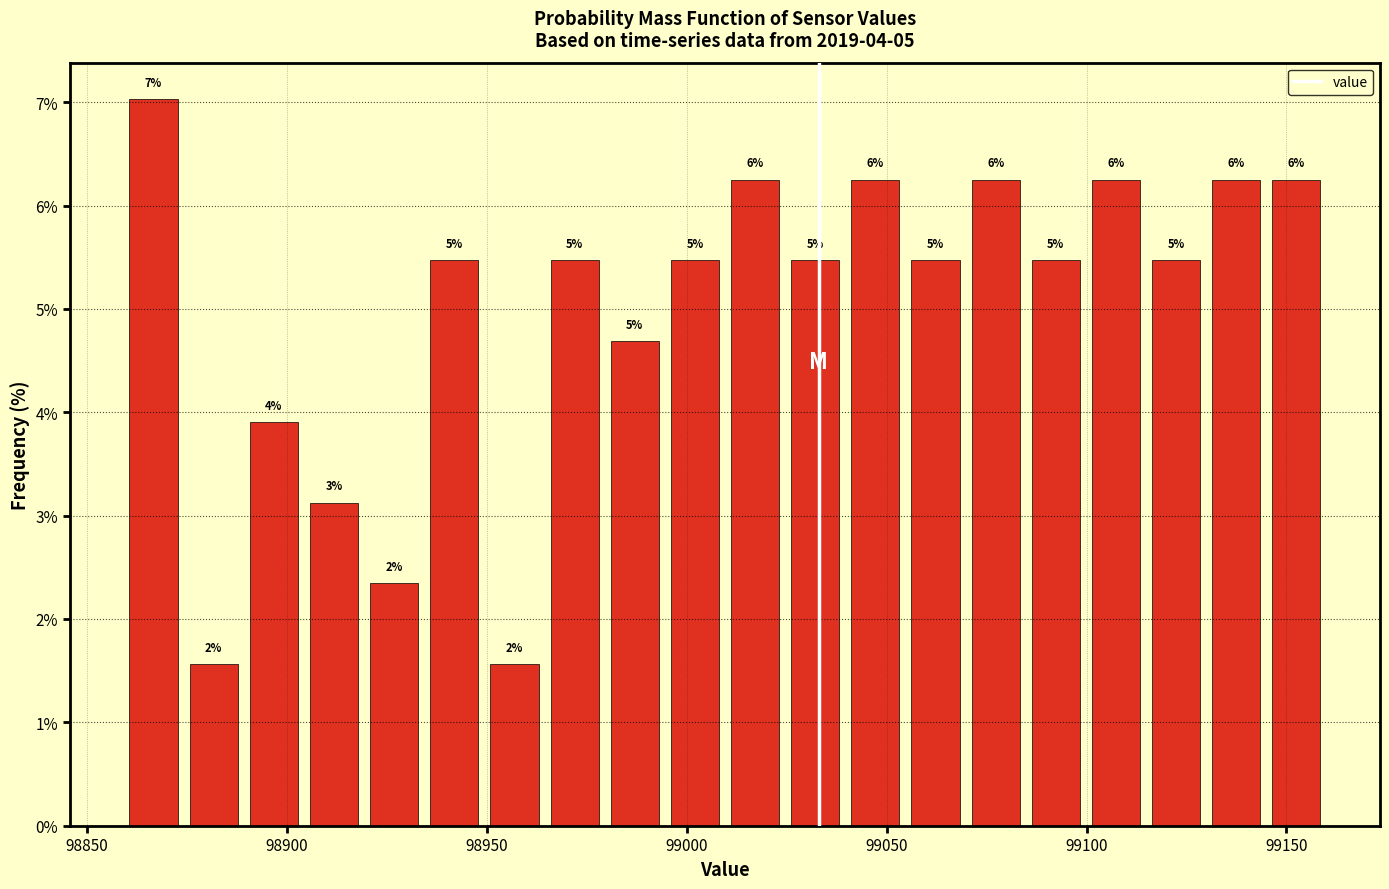

Read against the x-axis, roughly where is the centre of the tallest bar?

98865